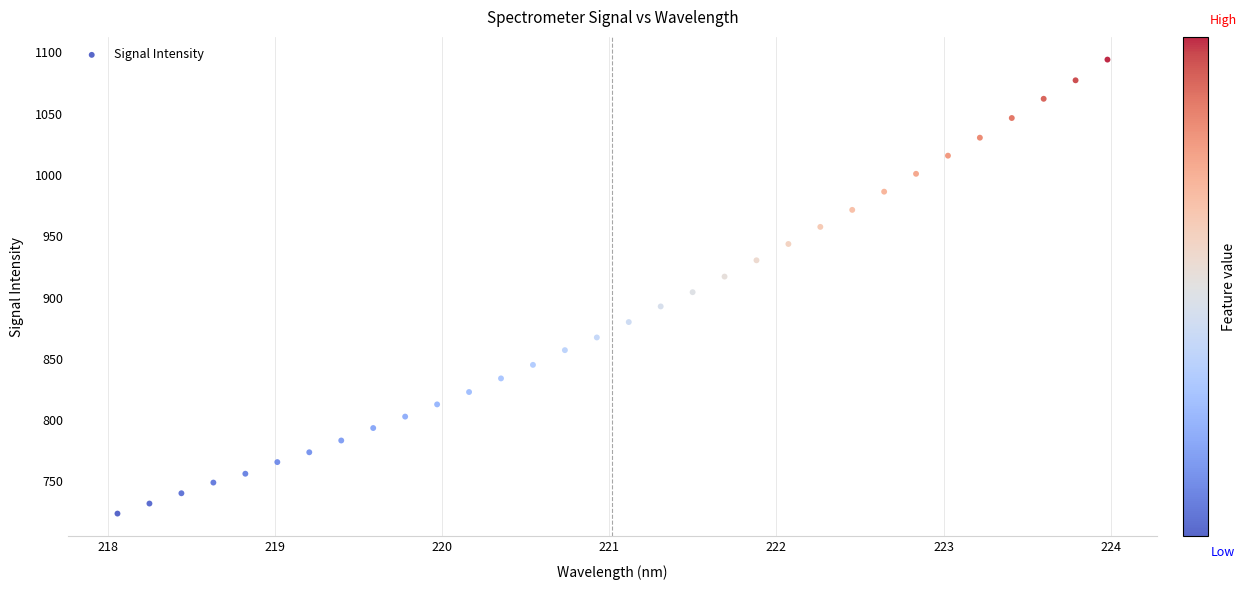

What is the range of Y values (max minus min)?

370.4